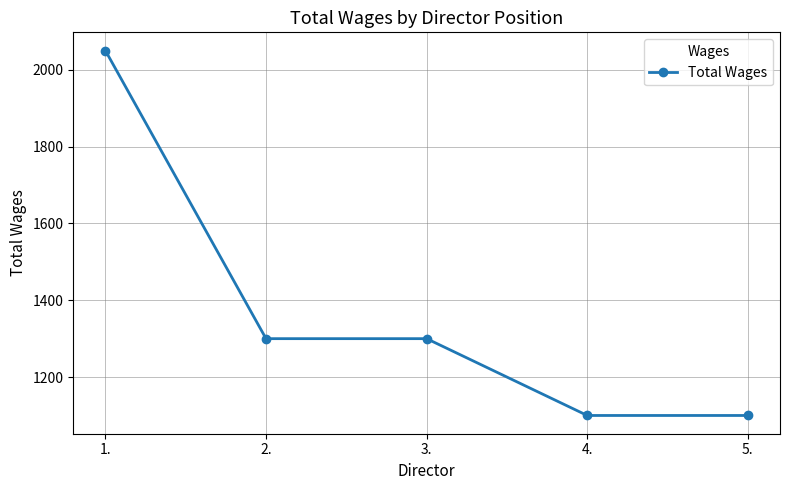

How many data points are less than 1300?

2